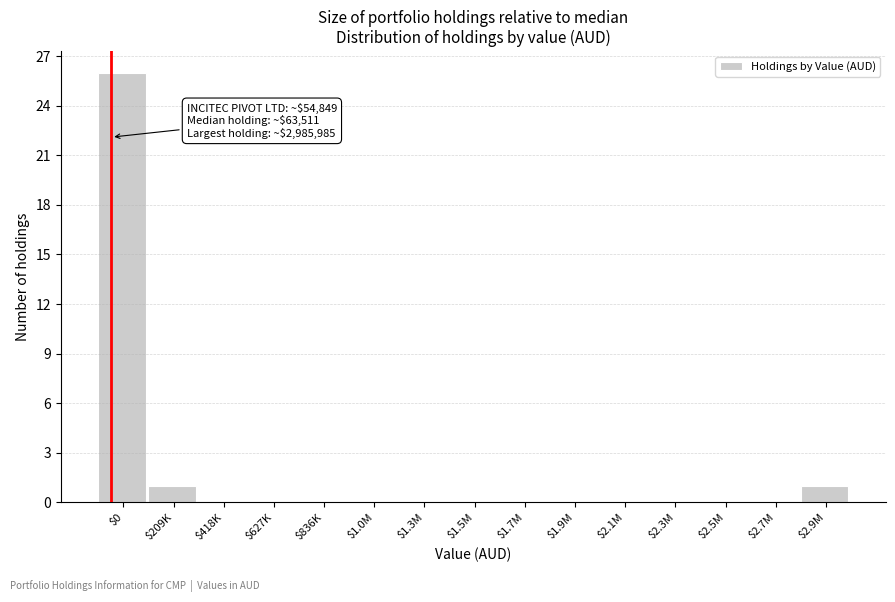

At which category does the chart reach its peak across all series?

$0